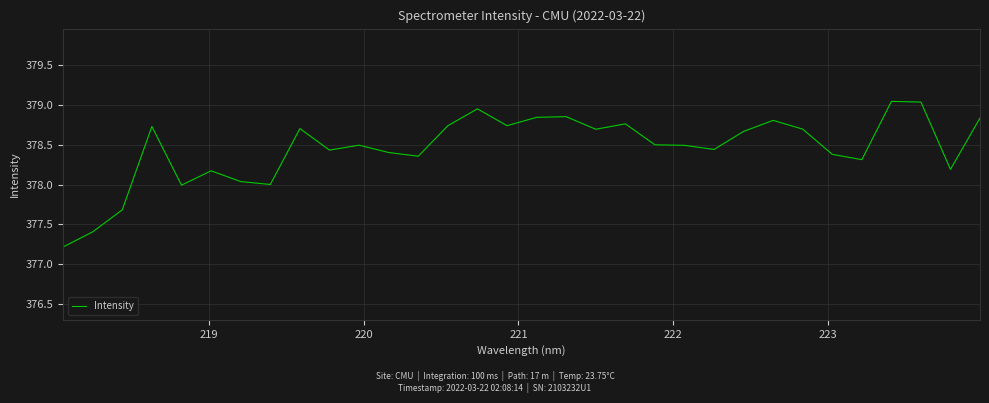

What is the difference between the maximum and minimum values?

1.8